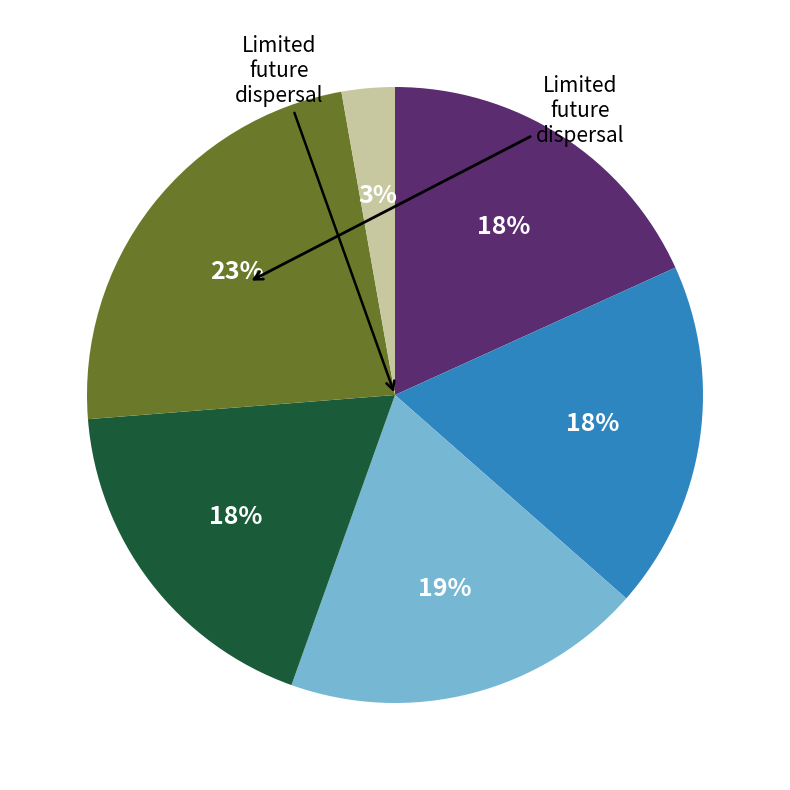

Does any single category account for the majority?

No